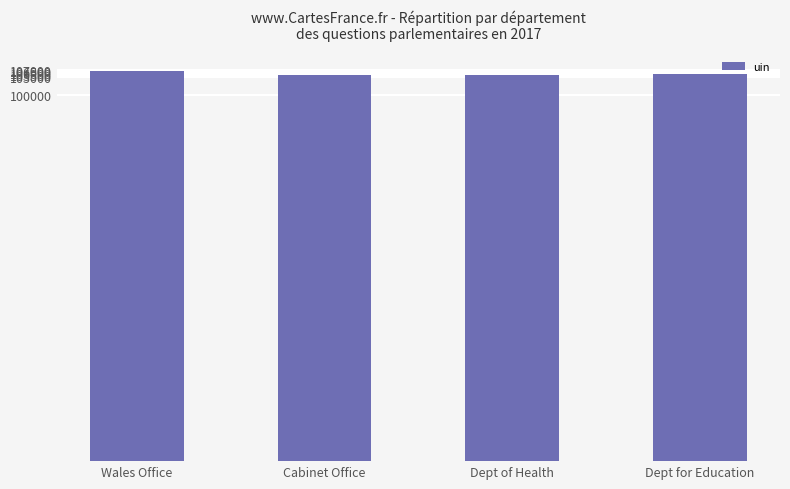

Count the number of categories in the chart.

4